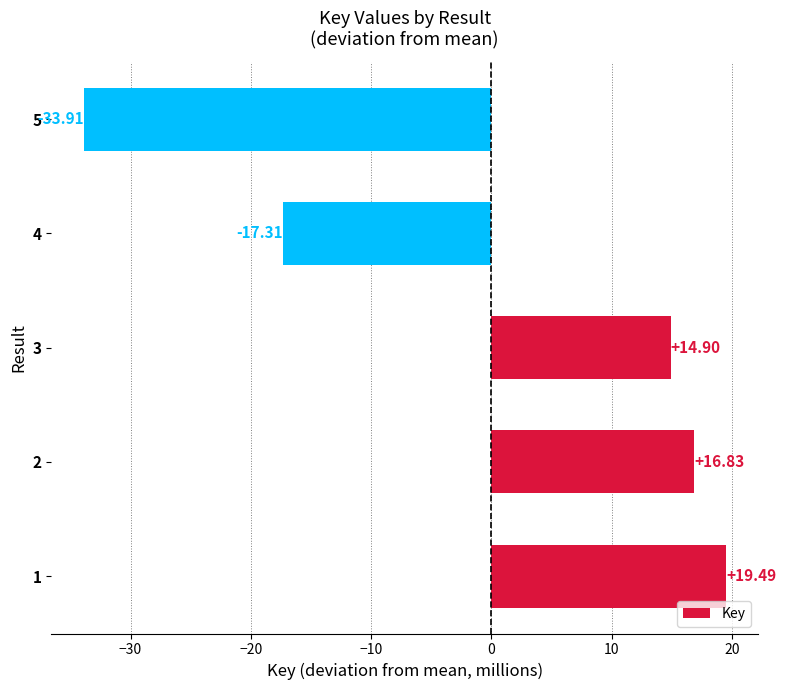

How many categories are shown in the chart?

5